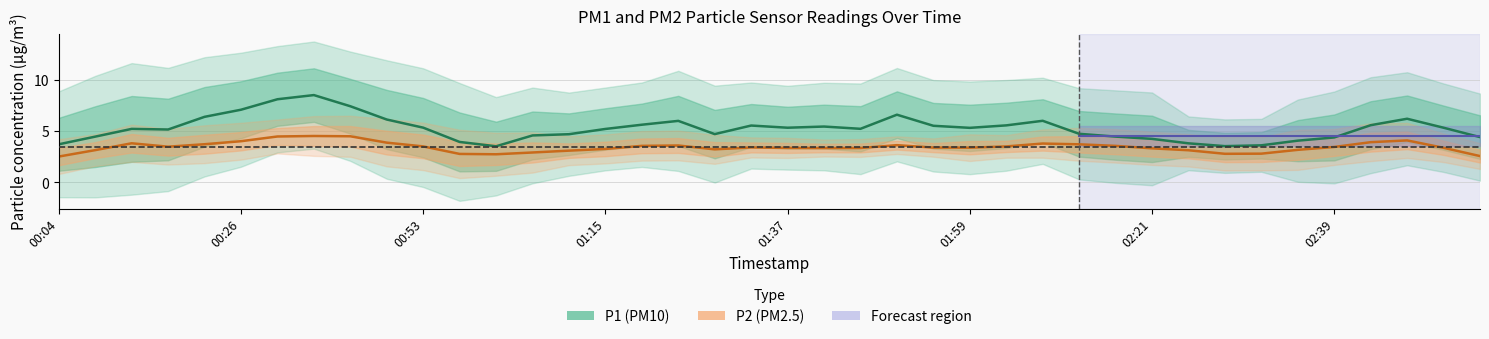

What is the value of the P2 point at the 37th from the left?

3.9